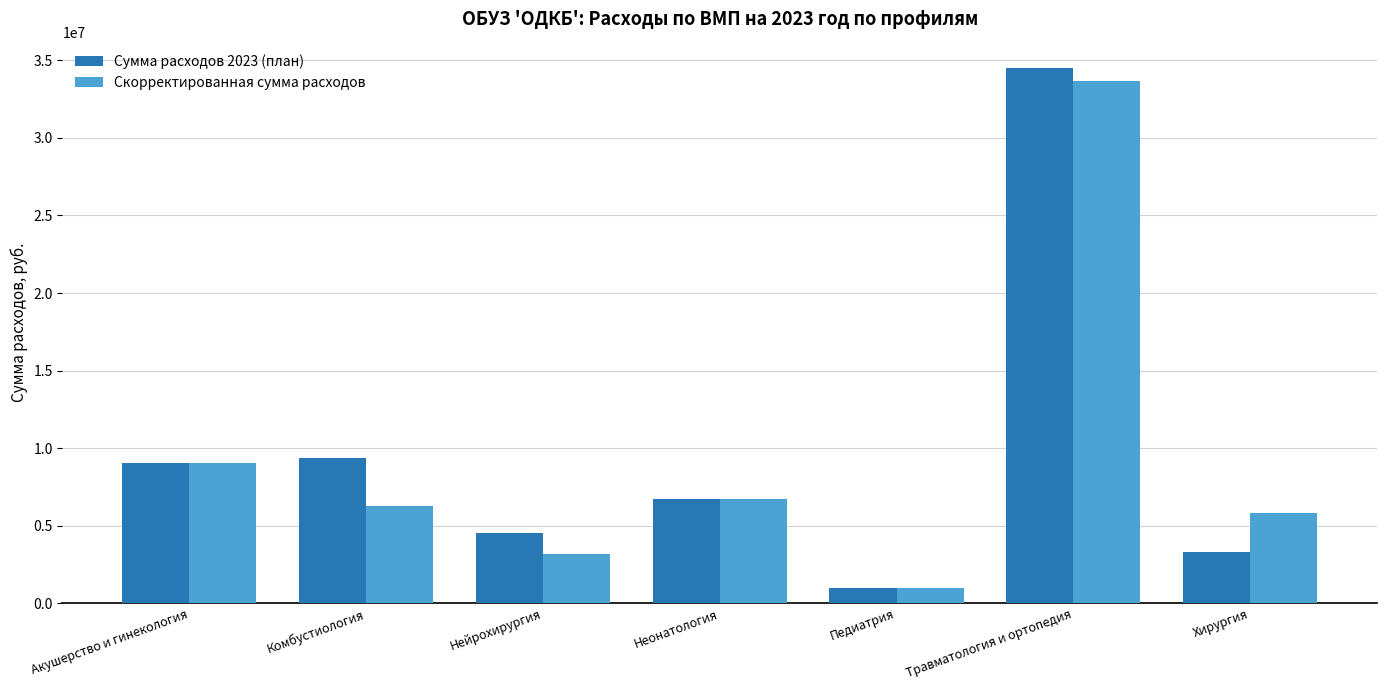

What is the approximate value of Сумма расходов 2023 (план) at Травматология и ортопедия, to the nearest 100?

34486400